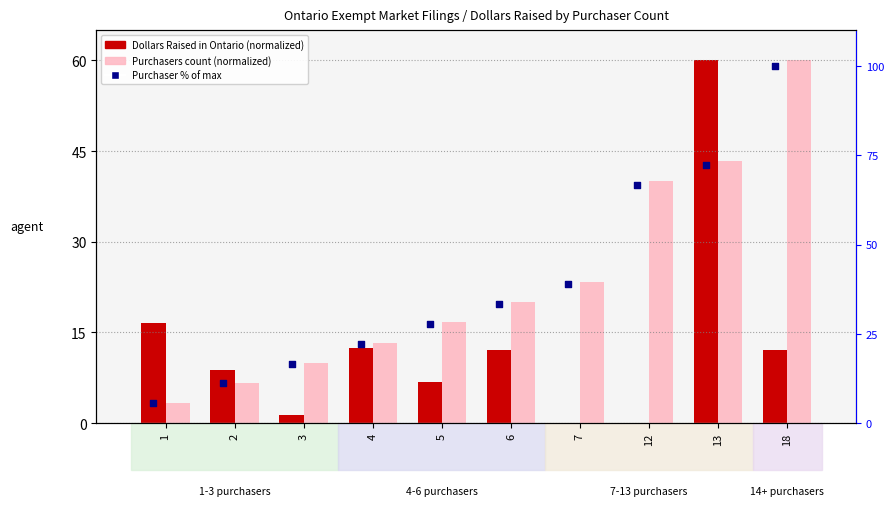

Which series contains the highest Y value?

Purchaser count % of max